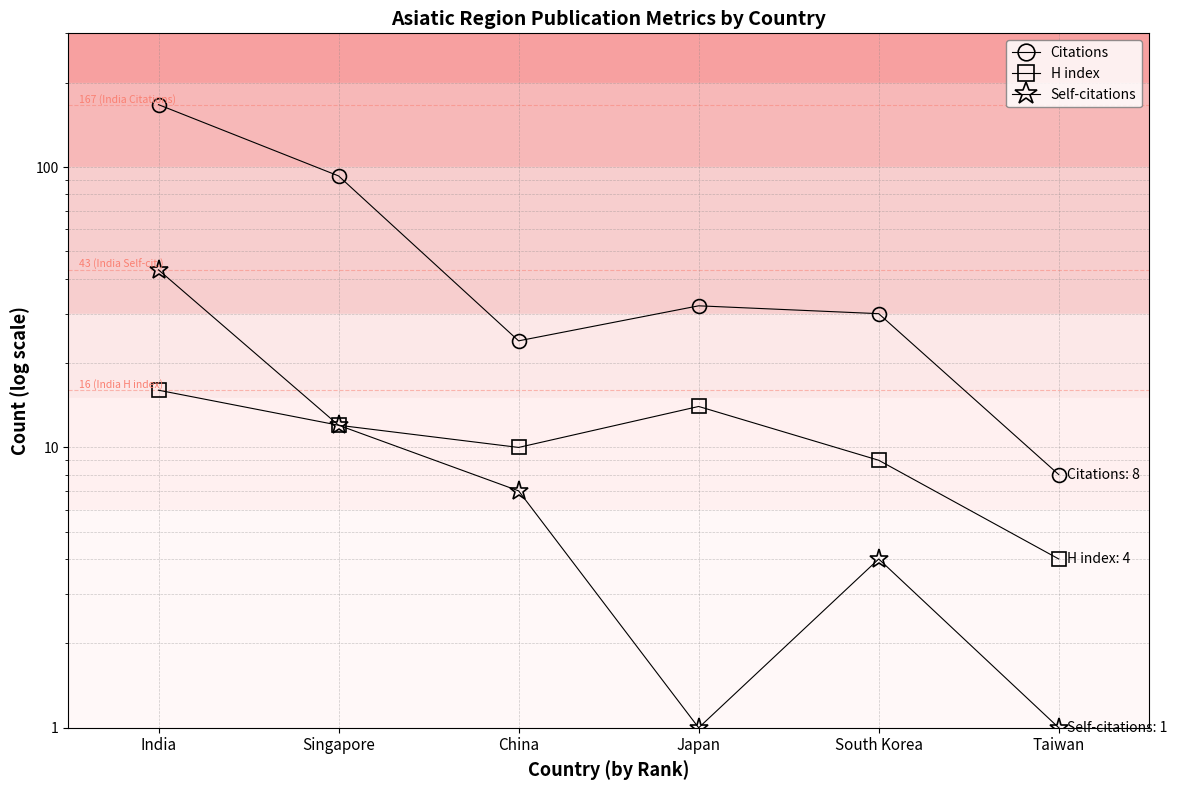

Between Singapore and India, which is larger?

India